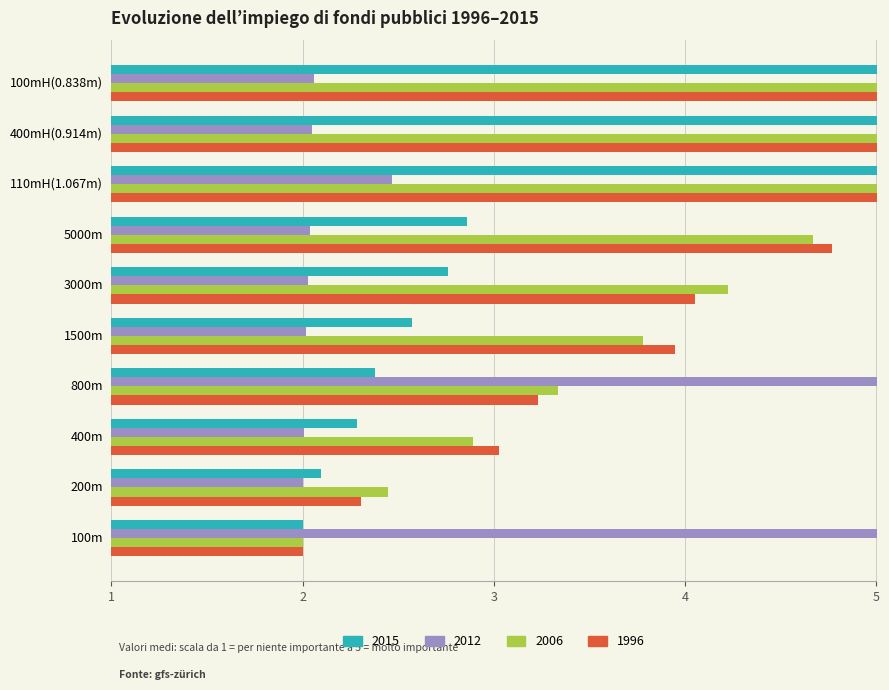

Which category has the highest value in the 2006 series?

100mH(0.838m)